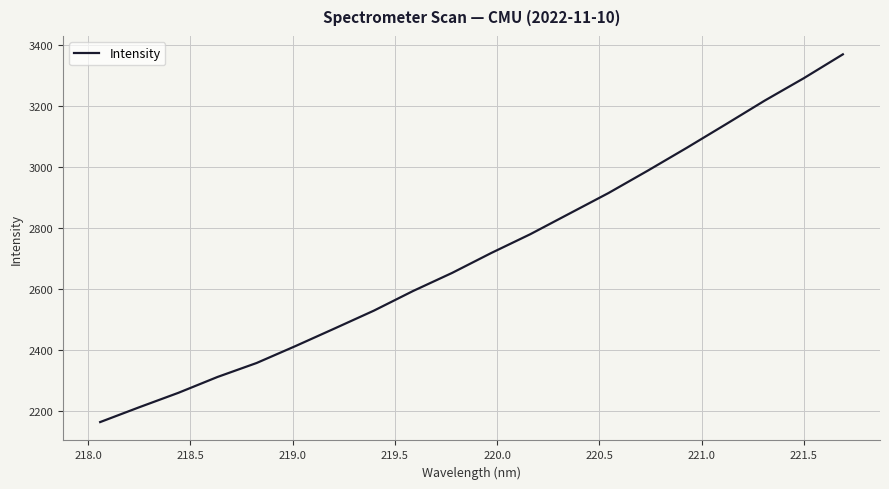

What is the minimum value shown in the chart?

2162.6